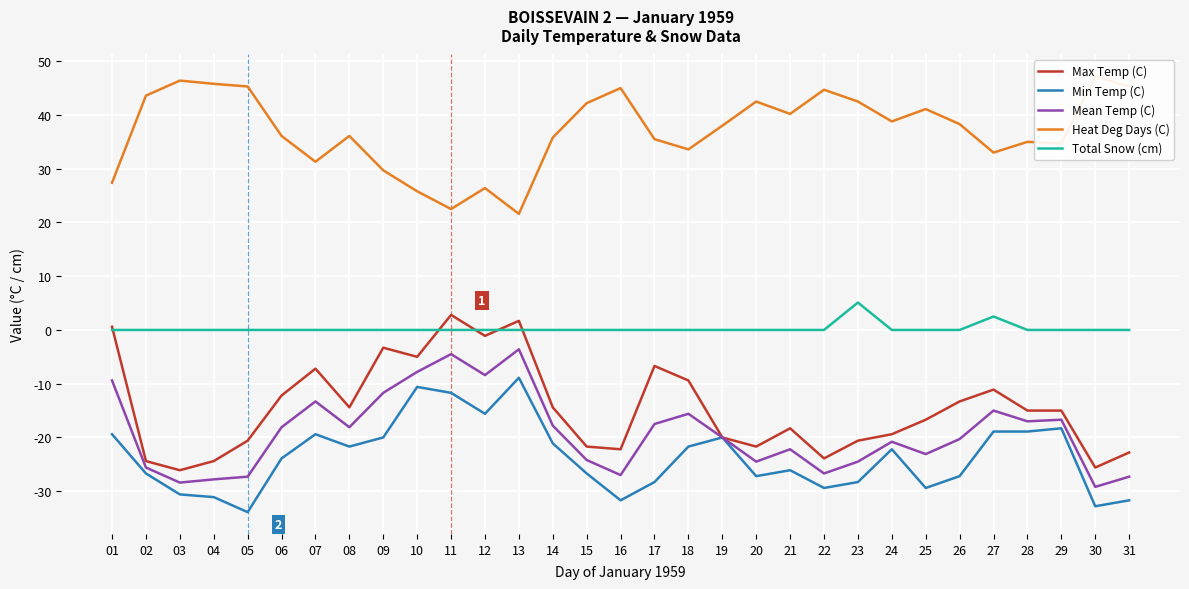

Reading left to right, transcribe all the data shown in this chart.

Max Temp (C): 0.6	-24.4	-26.1	-24.4	-20.6	-12.2	-7.2	-14.4	-3.3	-5.0	2.8	-1.1	1.7	-14.4	-21.7	-22.2	-6.7	-9.4	-20.0	-21.7	-18.3	-23.9	-20.6	-19.4	-16.7	-13.3	-11.1	-15.0	-15.0	-25.6	-22.8
Min Temp (C): -19.4	-26.7	-30.6	-31.1	-33.9	-23.9	-19.4	-21.7	-20.0	-10.6	-11.7	-15.6	-8.9	-21.1	-26.7	-31.7	-28.3	-21.7	-20.0	-27.2	-26.1	-29.4	-28.3	-22.2	-29.4	-27.2	-18.9	-18.9	-18.3	-32.8	-31.7
Mean Temp (C): -9.4	-25.6	-28.4	-27.8	-27.3	-18.1	-13.3	-18.1	-11.7	-7.8	-4.5	-8.4	-3.6	-17.8	-24.2	-27.0	-17.5	-15.6	-20.0	-24.5	-22.2	-26.7	-24.5	-20.8	-23.1	-20.3	-15.0	-17.0	-16.7	-29.2	-27.3
Heat Deg Days (C): 27.4	43.6	46.4	45.8	45.3	36.1	31.3	36.1	29.7	25.8	22.5	26.4	21.6	35.8	42.2	45.0	35.5	33.6	38.0	42.5	40.2	44.7	42.5	38.8	41.1	38.3	33.0	35.0	34.7	47.2	45.3
Total Snow (cm): 0.0	0.0	0.0	0.0	0.0	0.0	0.0	0.0	0.0	0.0	0.0	0.0	0.0	0.0	0.0	0.0	0.0	0.0	0.0	0.0	0.0	0.0	5.1	0.0	0.0	0.0	2.5	0.0	0.0	0.0	0.0